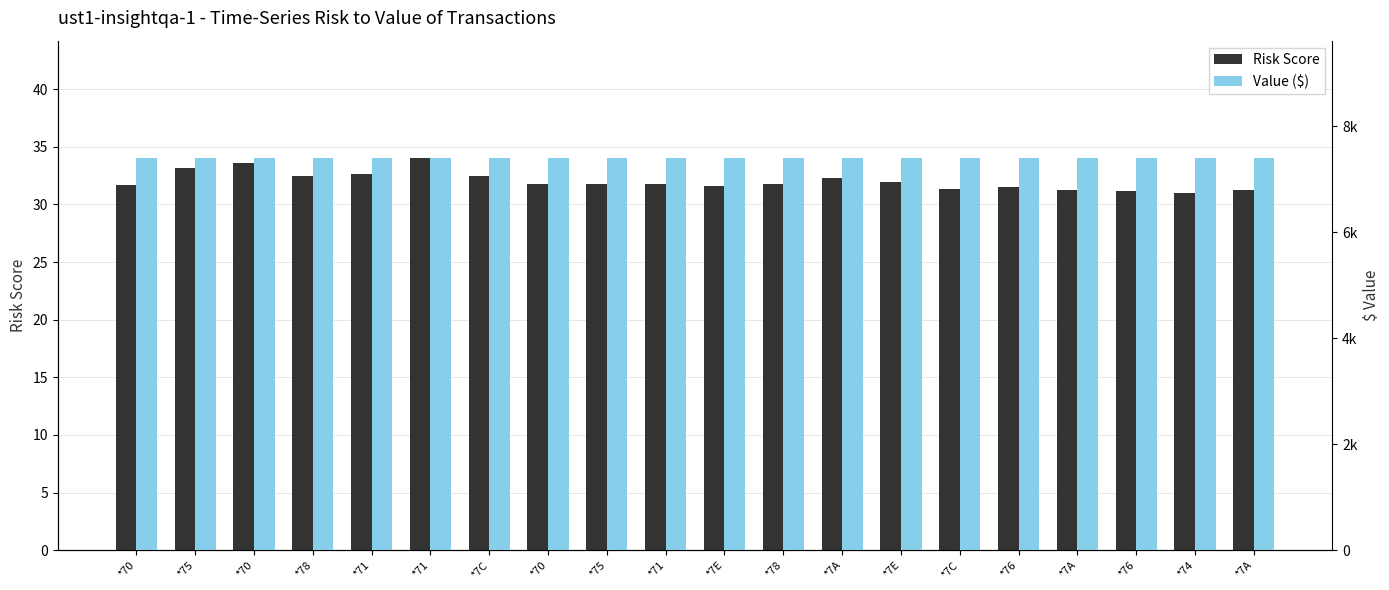

What is the total value across all series at *74?

7424.7